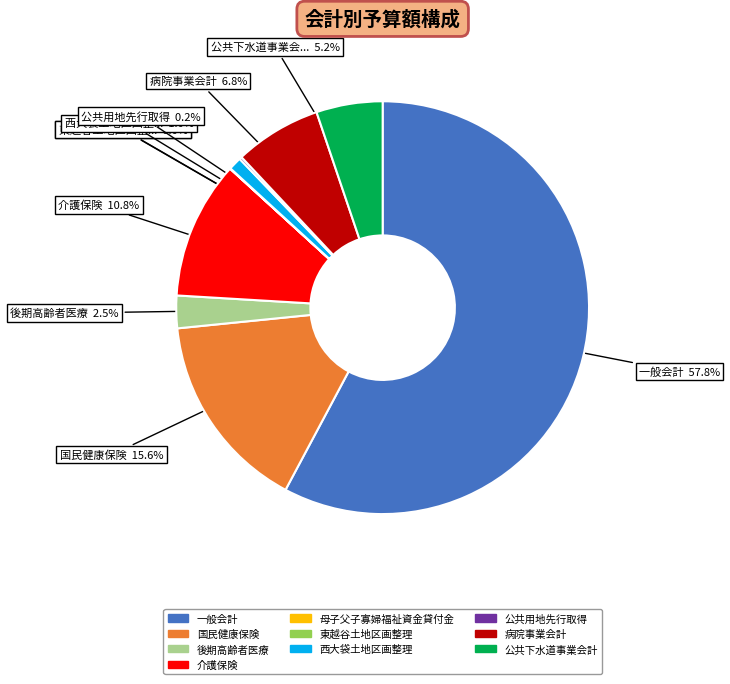

Which slice is the largest?

一般会計